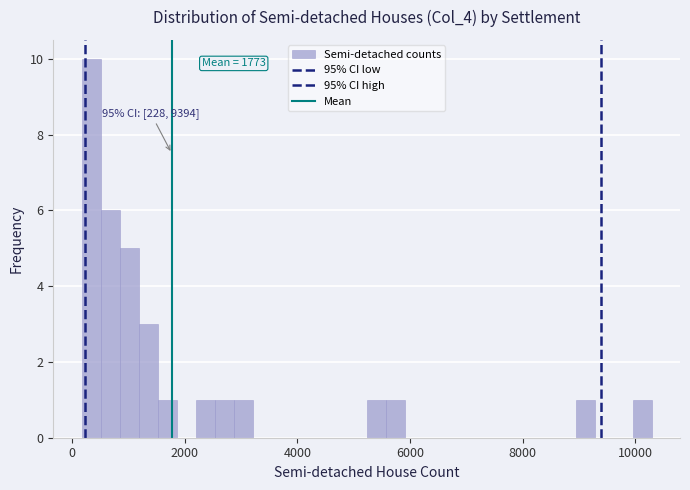

Around what value on the x-axis is the tallest bar? Give the approximate position of its centre, as read against the axis.

400